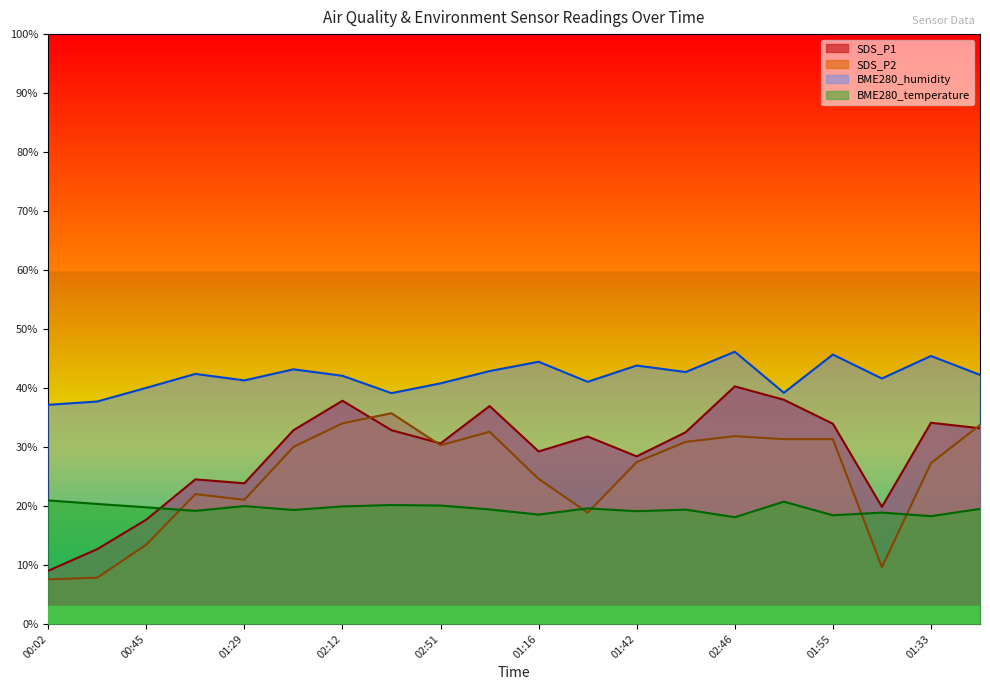

What is the label of the 6th point from the right?

02:46